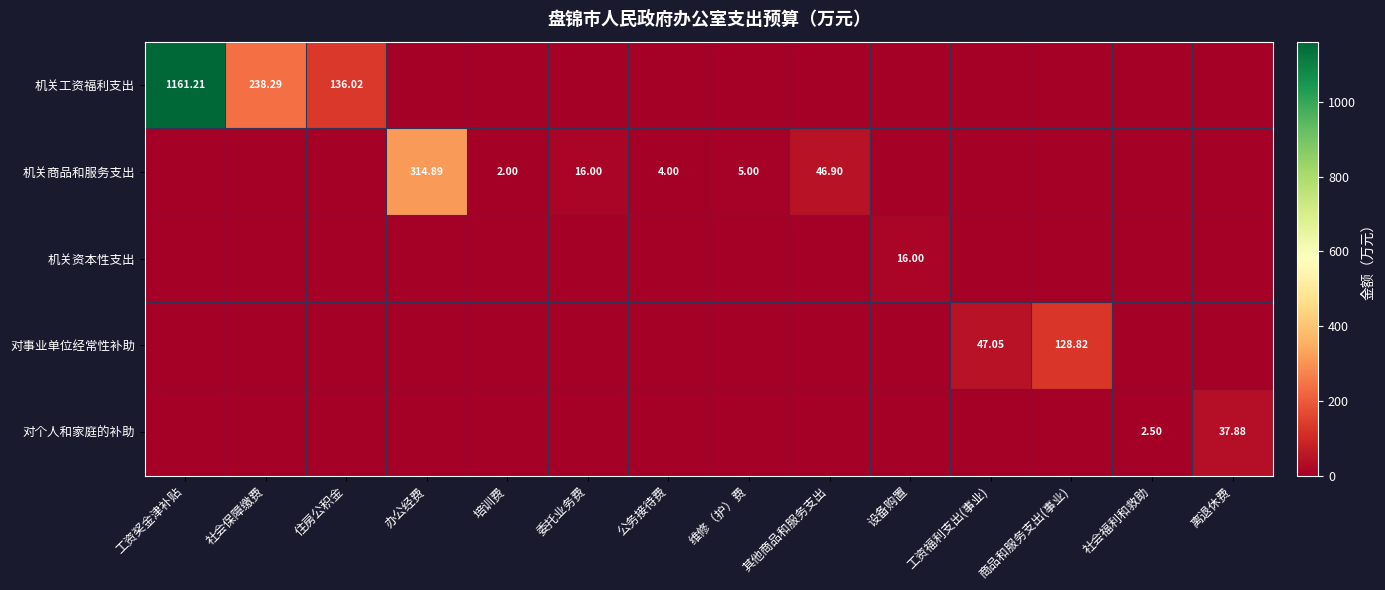

Which series has the largest range (max minus min)?

机关工资福利支出